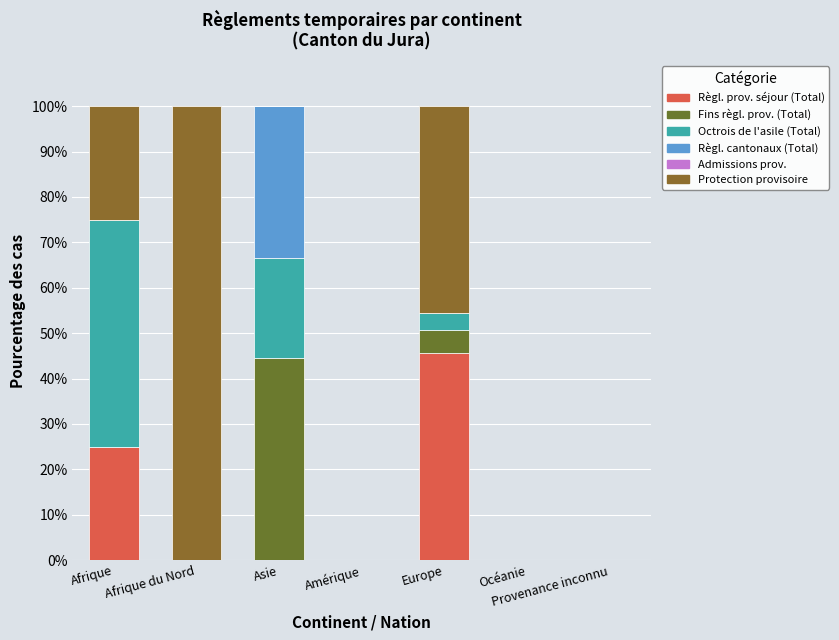

The Règl. prov. séjour (Total) series shows -15.5 at Provenance inconnu. True or false?

False